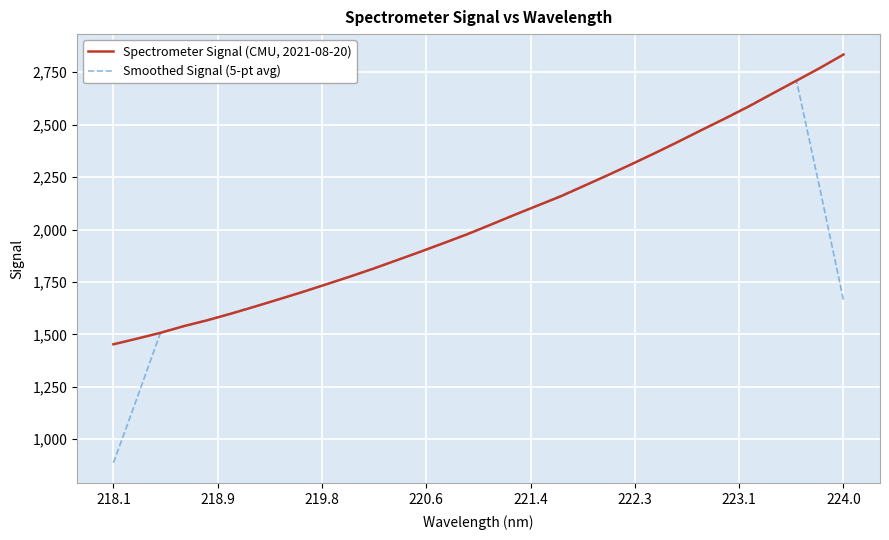

List the series in order of their overall mean, highest first.

Spectrometer Signal (CMU, 2021-08-20), Smoothed Signal (5-pt avg)